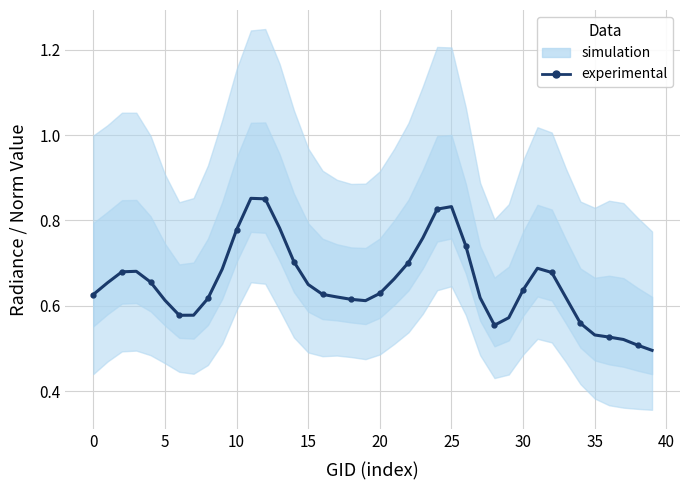

True or false: there are more than 1 points higher than both neighbors.

True